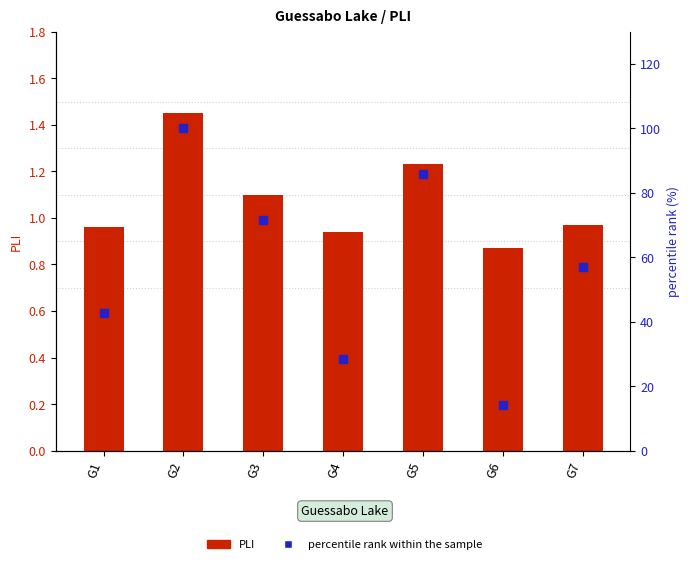

At which category is the sum across all series the highest?

G2